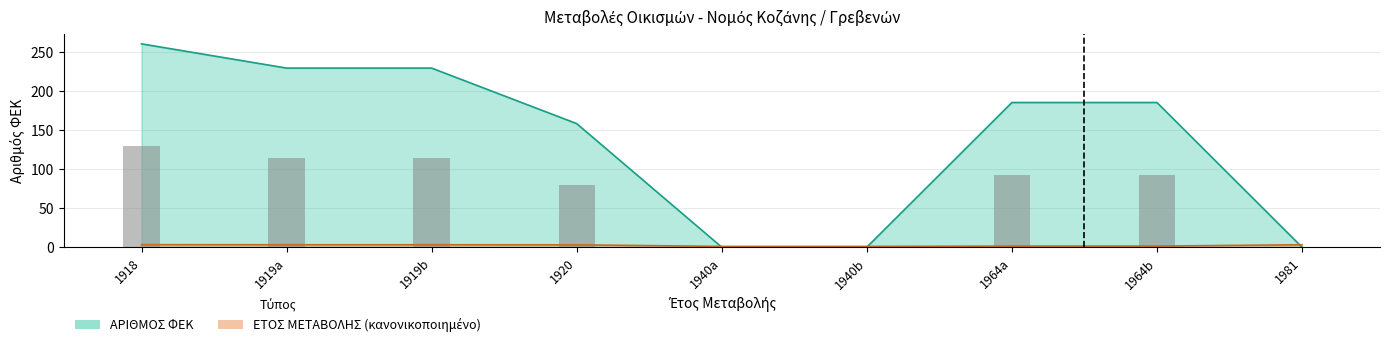

Reading left to right, list all the values displayed in this chart.

260	229	229	158	0	0	185	185	0